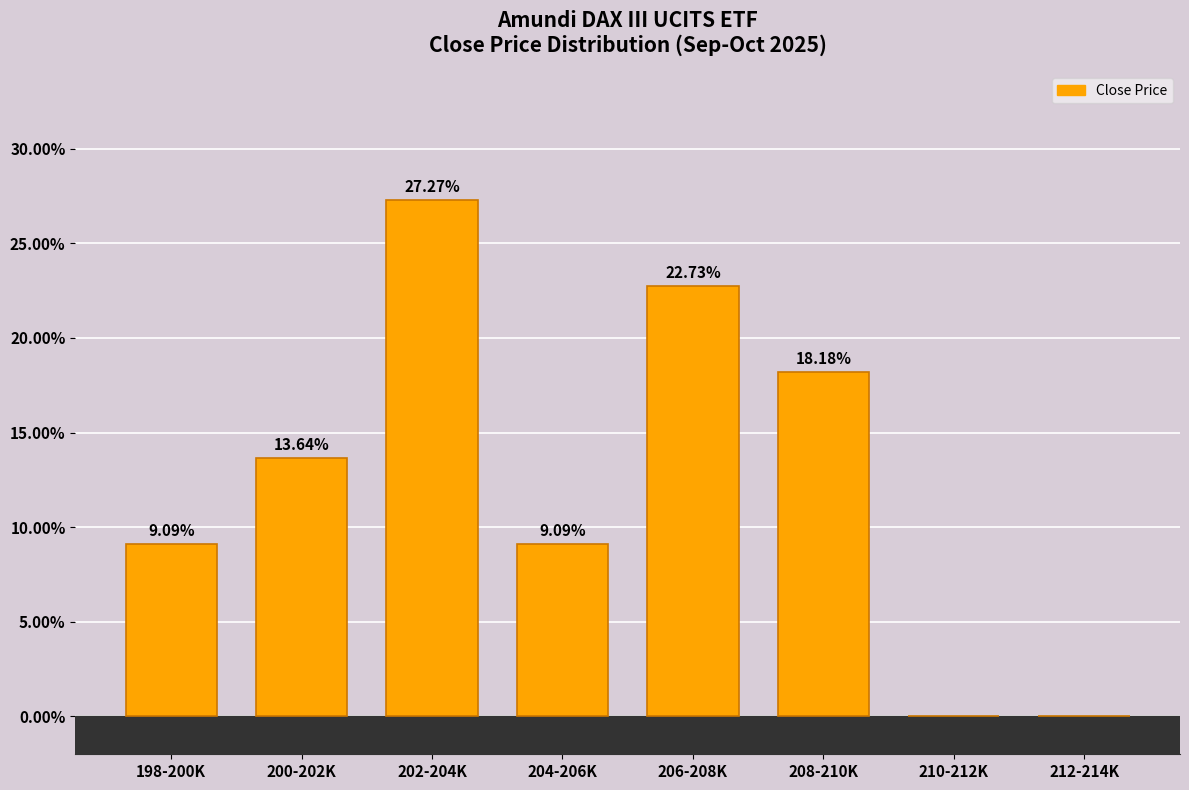

What is the sum of all values?

100.0